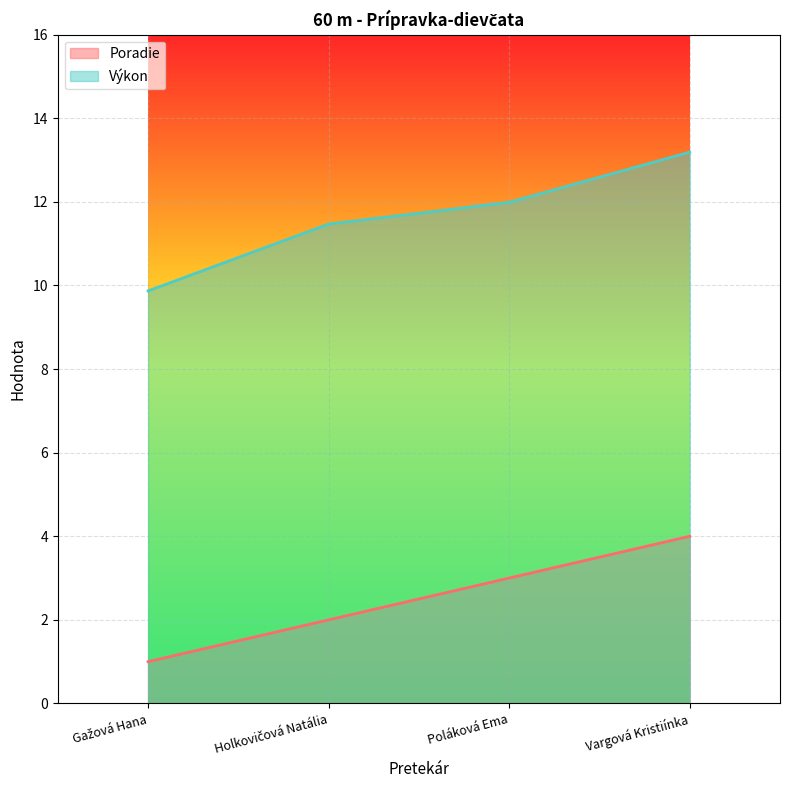

True or false: Výkon has a value of 13.2 at Vargová Kristiínka.

True